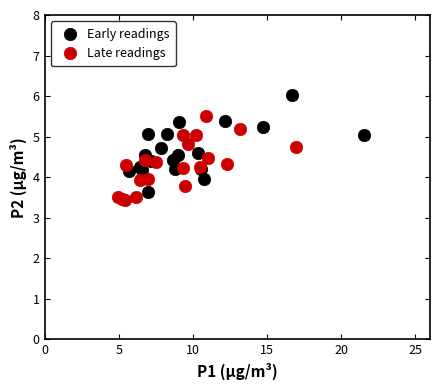

Which series reaches the maximum Y coordinate?

Early readings